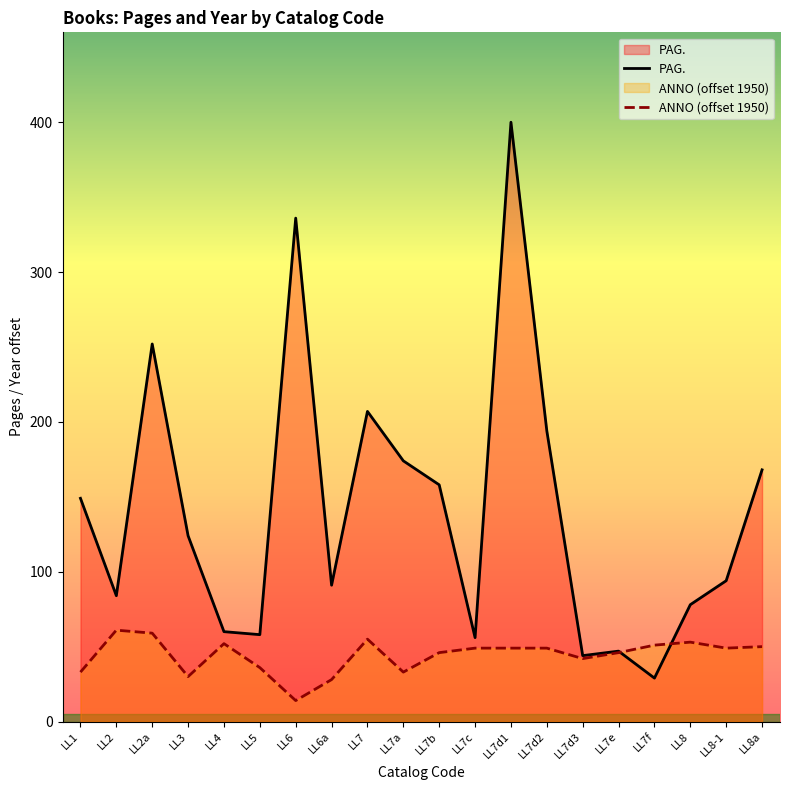

True or false: ANNO (offset 1950) has more than 1 interior local peaks.

True